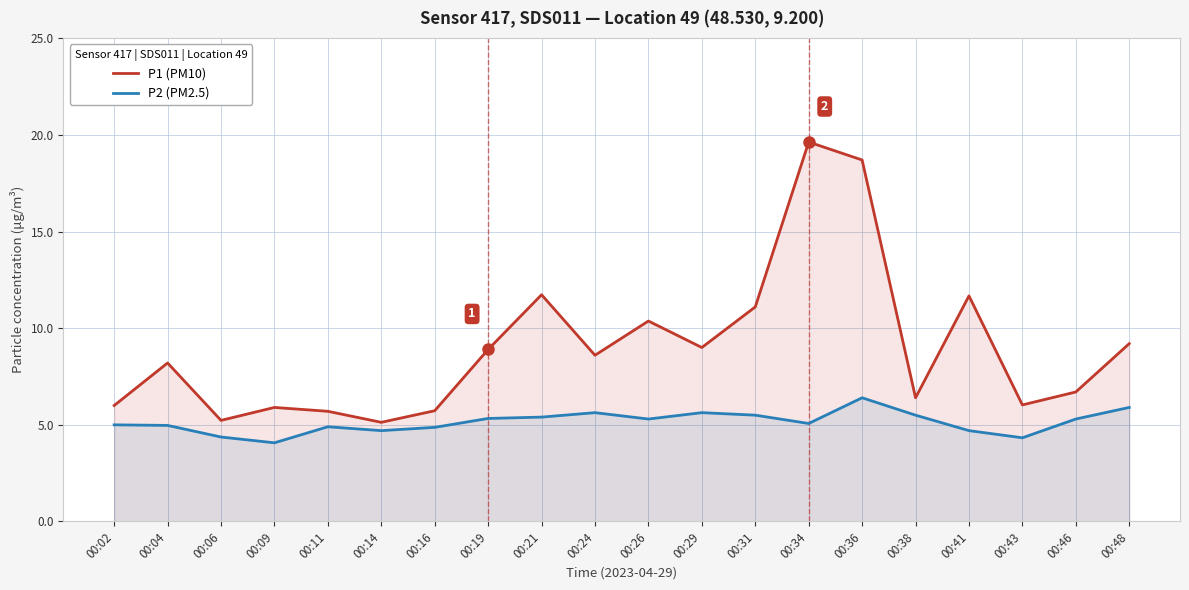

Reading left to right, list all the values displayed in this chart.

P1 (PM10): 6.0	8.2	5.2	5.9	5.7	5.1	5.7	8.9	11.7	8.6	10.4	9.0	11.1	19.6	18.7	6.4	11.7	6.0	6.7	9.2
P2 (PM2.5): 5.0	5.0	4.4	4.1	4.9	4.7	4.9	5.3	5.4	5.6	5.3	5.6	5.5	5.1	6.4	5.5	4.7	4.3	5.3	5.9